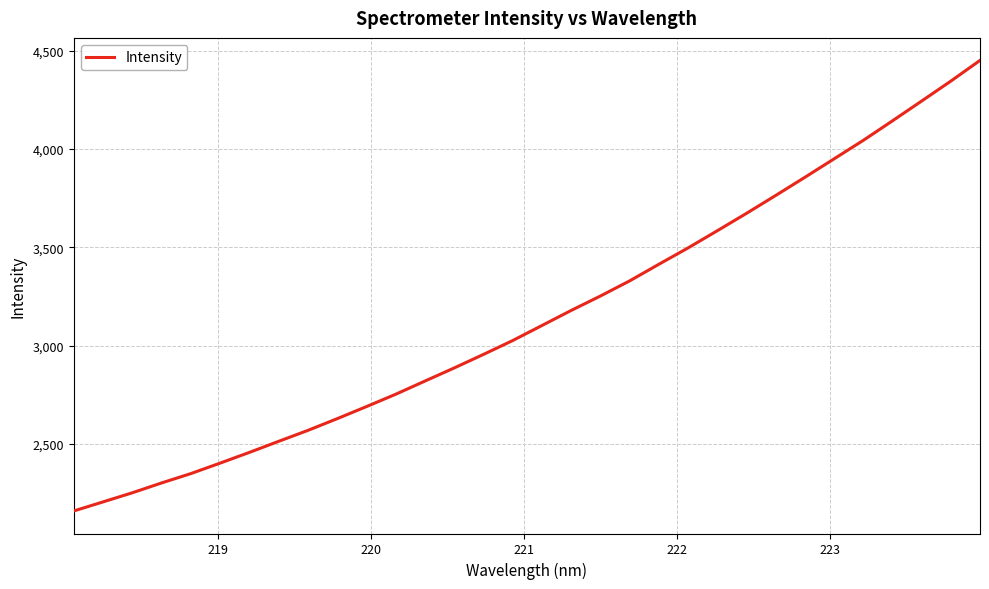

How many lines are shown in the chart?

1